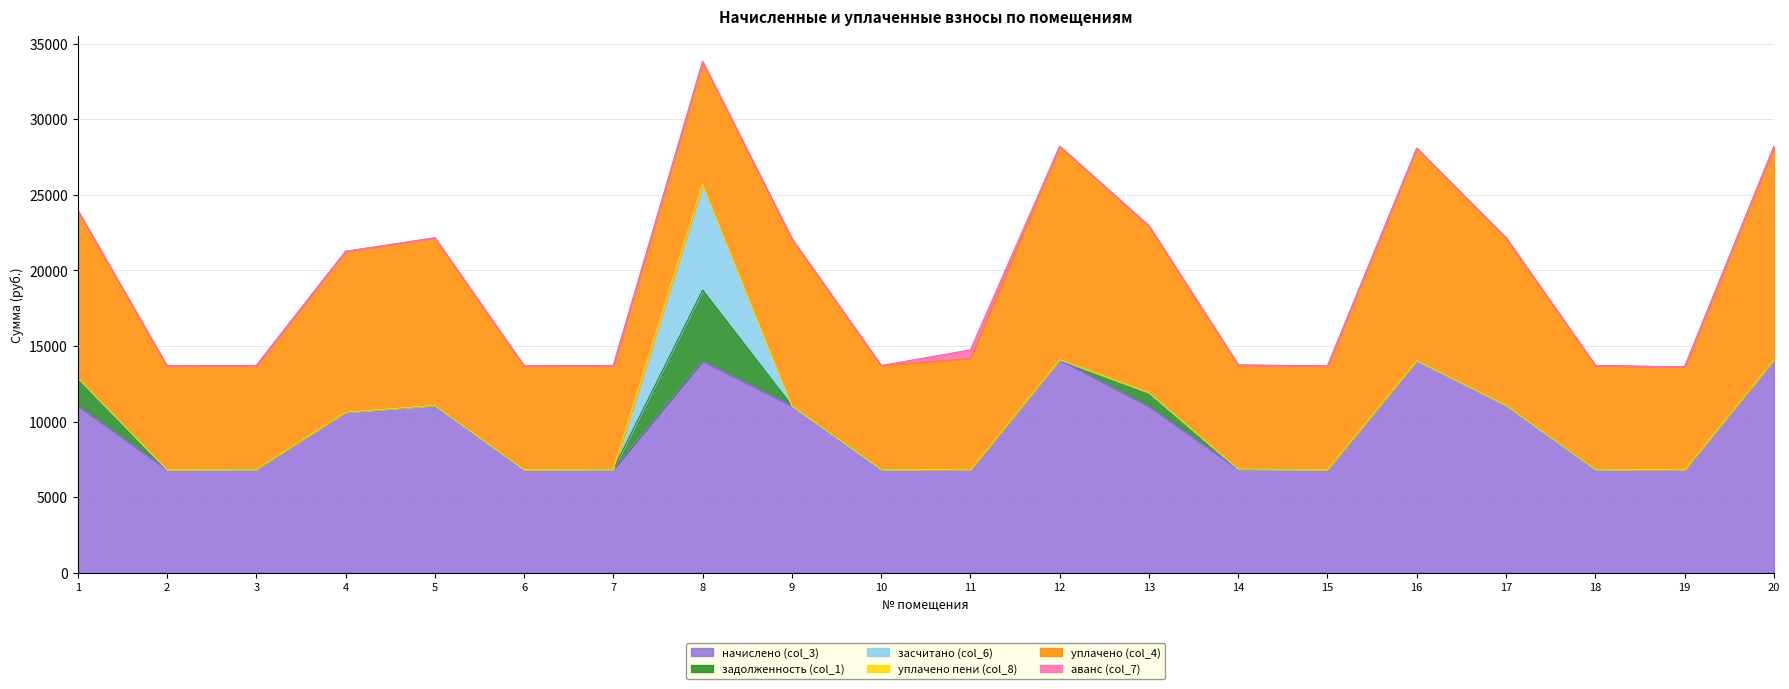

What is the total value across all series at 4?

21263.0